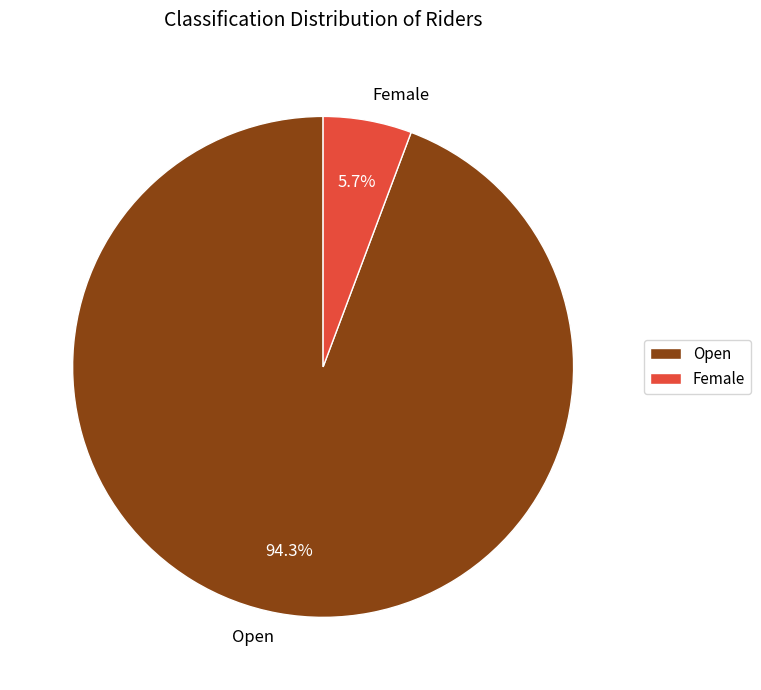

To the nearest percent, what percentage of the pie is Female?

6%